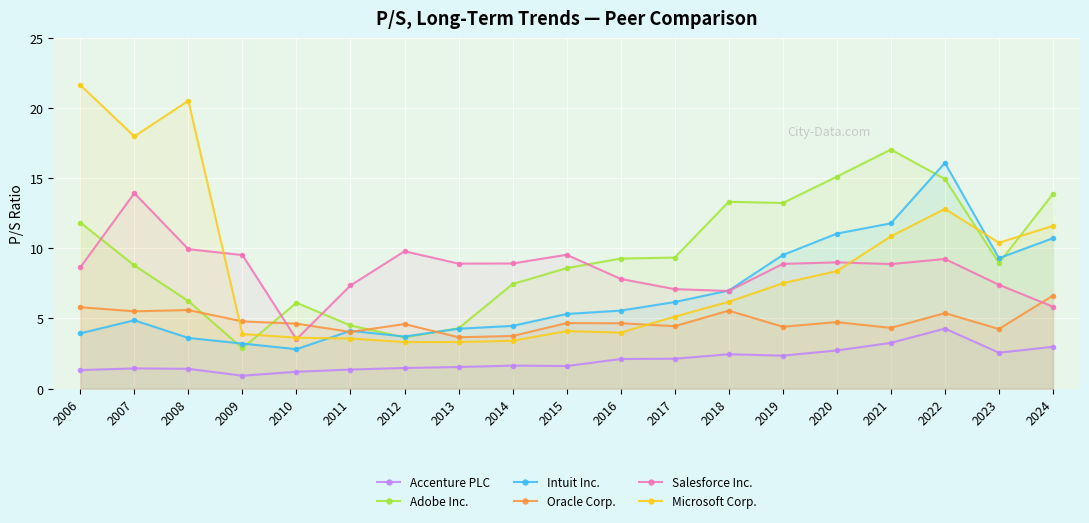

Reading left to right, transcribe all the data shown in this chart.

Accenture PLC: 2006=1.3	2007=1.4	2008=1.4	2009=0.9	2010=1.2	2011=1.4	2012=1.5	2013=1.5	2014=1.6	2015=1.6	2016=2.1	2017=2.1	2018=2.5	2019=2.4	2020=2.7	2021=3.3	2022=4.3	2023=2.6	2024=3.0
Adobe Inc.: 2006=11.8	2007=8.8	2008=6.2	2009=2.9	2010=6.1	2011=4.5	2012=3.6	2013=4.3	2014=7.5	2015=8.6	2016=9.3	2017=9.3	2018=13.3	2019=13.2	2020=15.1	2021=17.0	2022=14.9	2023=8.9	2024=13.9
Intuit Inc.: 2006=3.9	2007=4.9	2008=3.6	2009=3.2	2010=2.8	2011=4.1	2012=3.7	2013=4.3	2014=4.5	2015=5.3	2016=5.6	2017=6.2	2018=7.0	2019=9.5	2020=11.1	2021=11.8	2022=16.1	2023=9.3	2024=10.7
Oracle Corp.: 2006=5.8	2007=5.5	2008=5.6	2009=4.8	2010=4.6	2011=4.0	2012=4.6	2013=3.7	2014=3.8	2015=4.7	2016=4.7	2017=4.5	2018=5.6	2019=4.4	2020=4.7	2021=4.3	2022=5.4	2023=4.2	2024=6.6
Salesforce Inc.: 2006=8.6	2007=13.9	2008=9.9	2009=9.5	2010=3.5	2011=7.3	2012=9.8	2013=8.9	2014=8.9	2015=9.5	2016=7.8	2017=7.1	2018=7.0	2019=8.9	2020=9.0	2021=8.9	2022=9.2	2023=7.4	2024=5.8
Microsoft Corp.: 2006=21.6	2007=18.0	2008=20.5	2009=3.9	2010=3.6	2011=3.6	2012=3.3	2013=3.3	2014=3.4	2015=4.1	2016=4.0	2017=5.1	2018=6.2	2019=7.5	2020=8.4	2021=10.8	2022=12.8	2023=10.4	2024=11.6